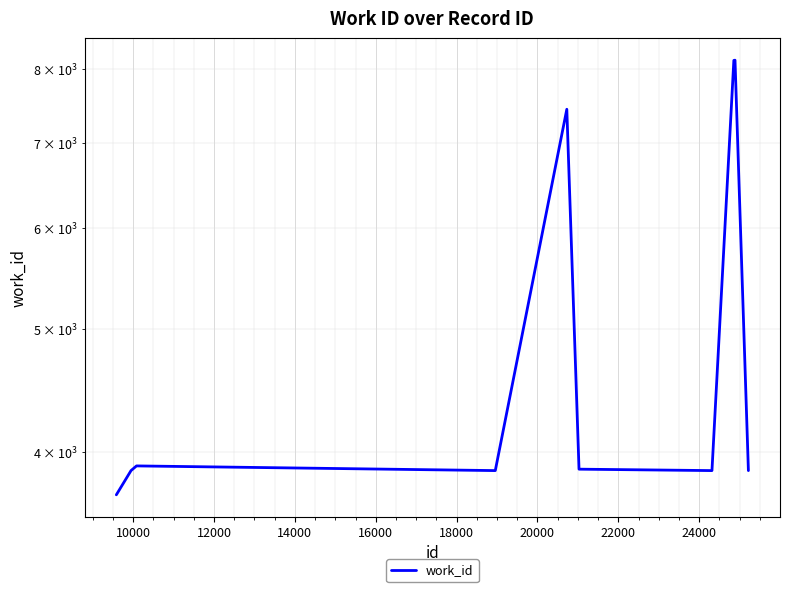

Reading left to right, extract all data points from this chart.

3700	3866	3899	3866	7442	3876	3866	8131	8134	3866